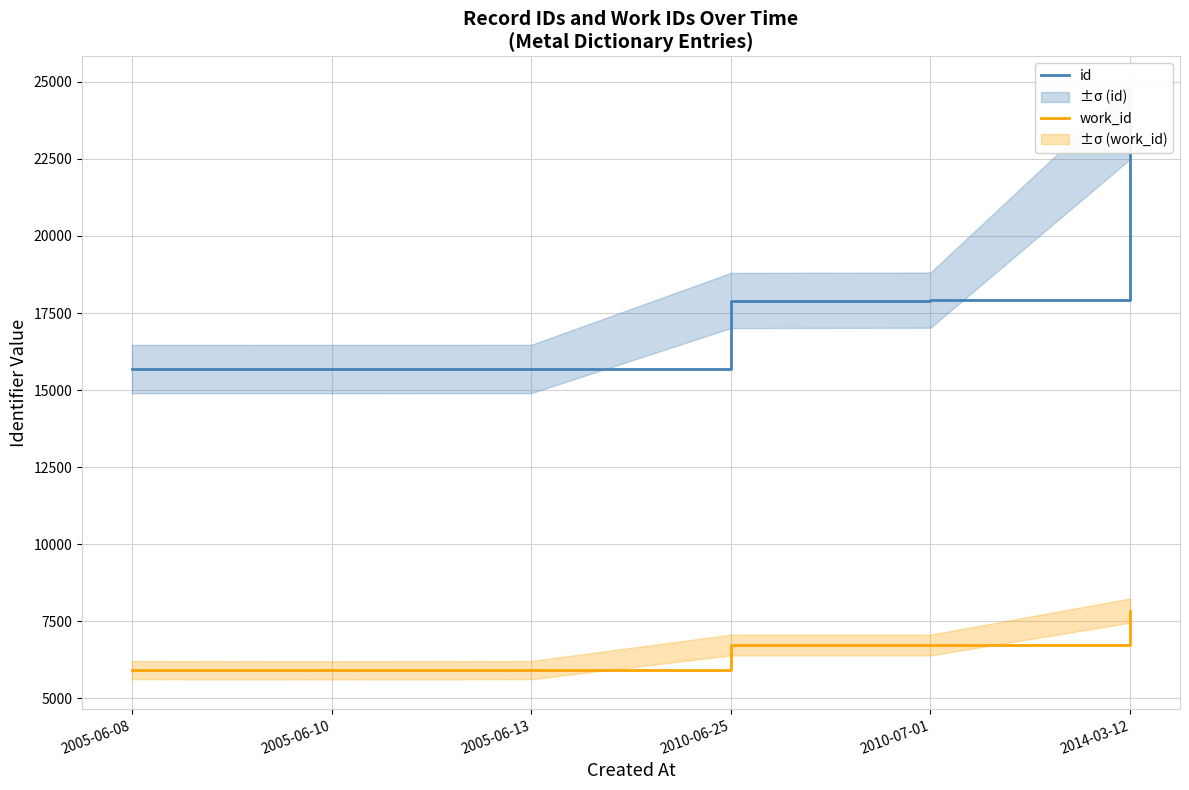

Reading right to left, what are all the values shown in this chart?

id: 2014-03-12=23677	2010-07-01=17919	2010-06-25=17906	2005-06-13=15684	2005-06-10=15683	2005-06-08=15682
work_id: 2014-03-12=7845	2010-07-01=6729	2010-06-25=6729	2005-06-13=5915	2005-06-10=5907	2005-06-08=5914